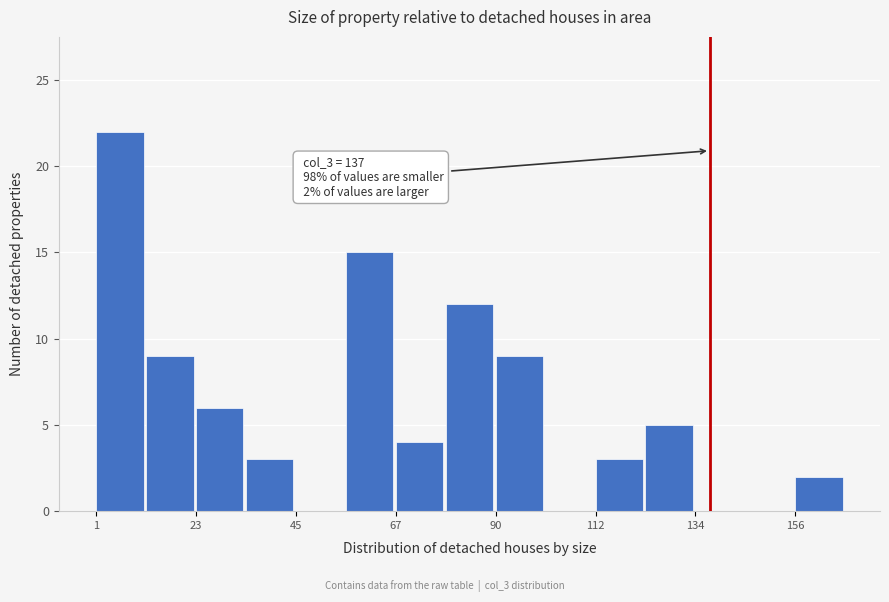

Read against the x-axis, roughly where is the centre of the tallest bar?

5